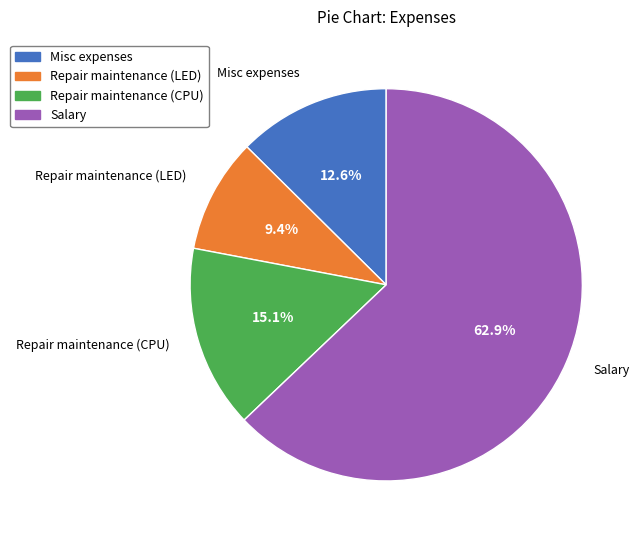

What is the smallest slice in the pie chart?

Repair maintenance (LED)